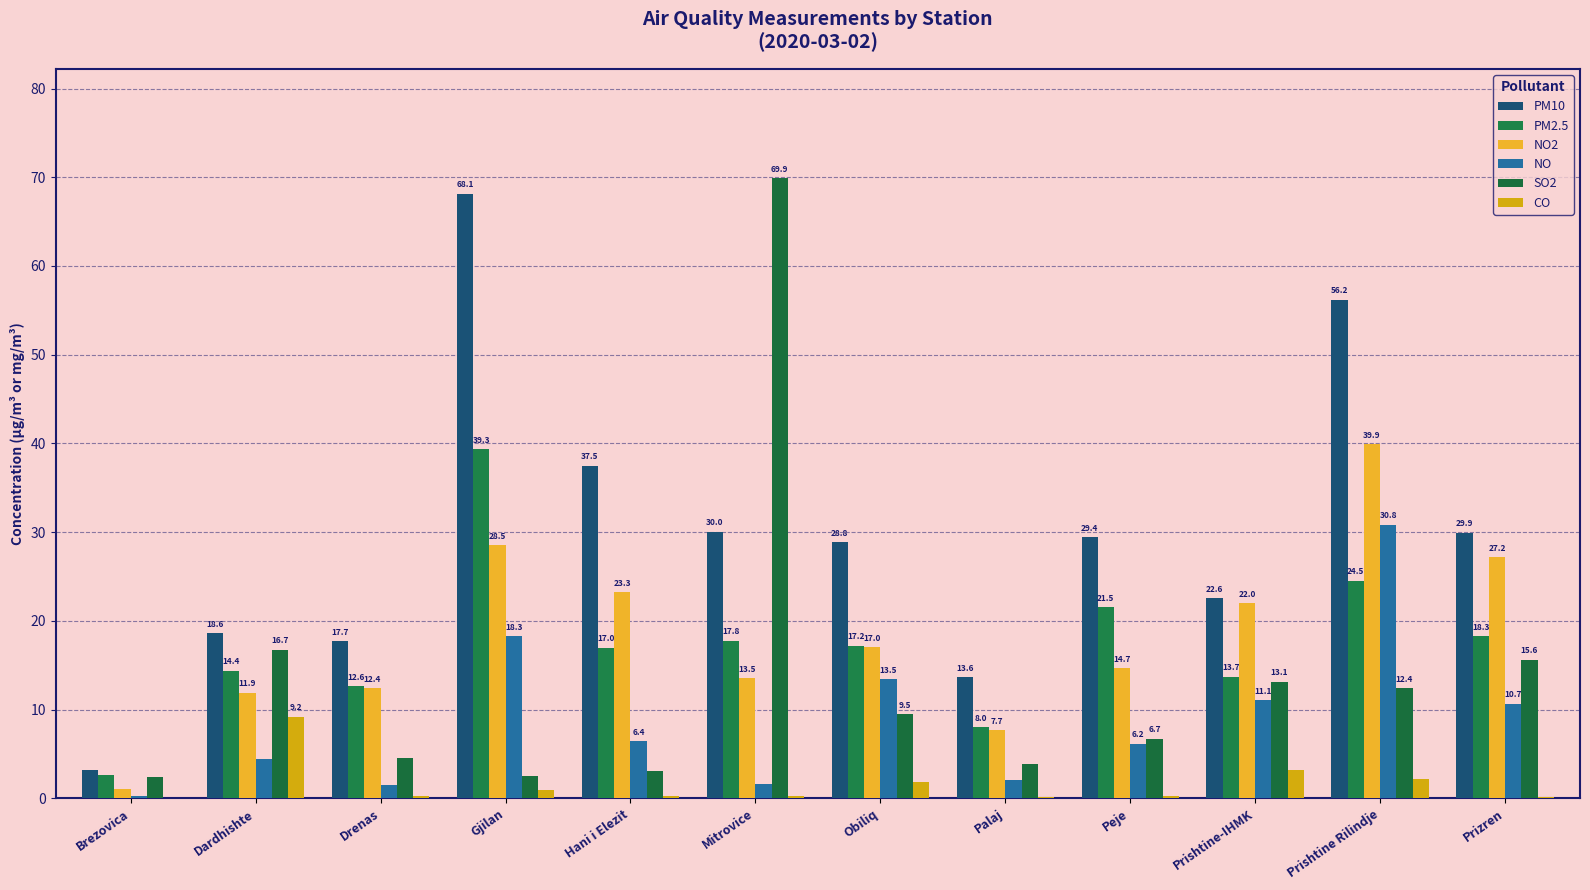

Count the number of categories in the chart.

12